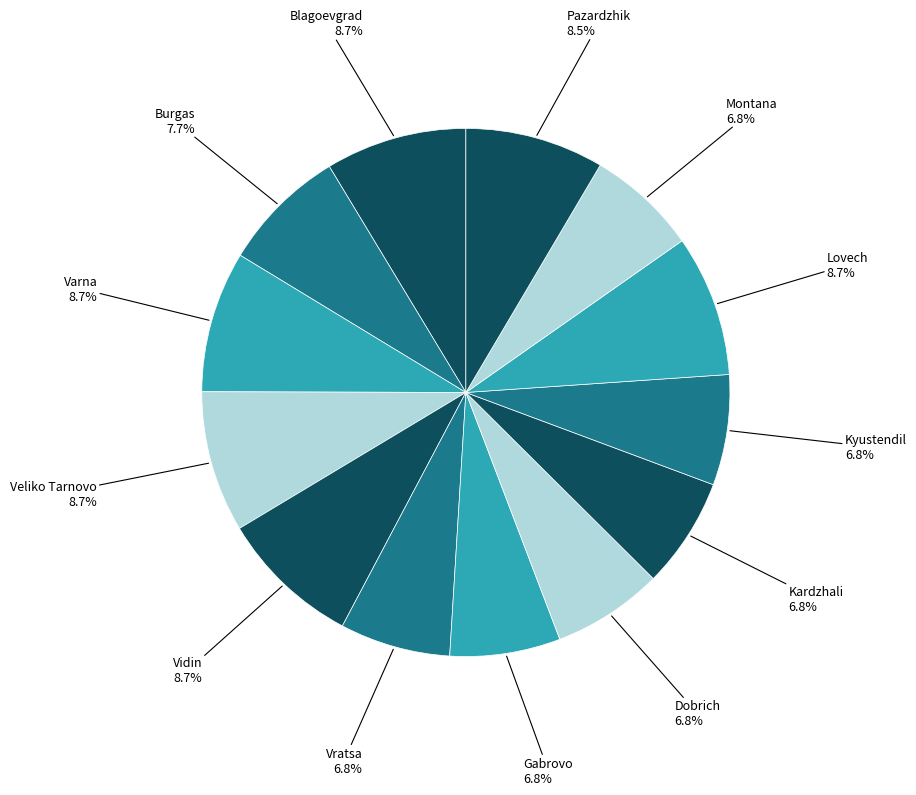

Count the number of slices in the pie.

13